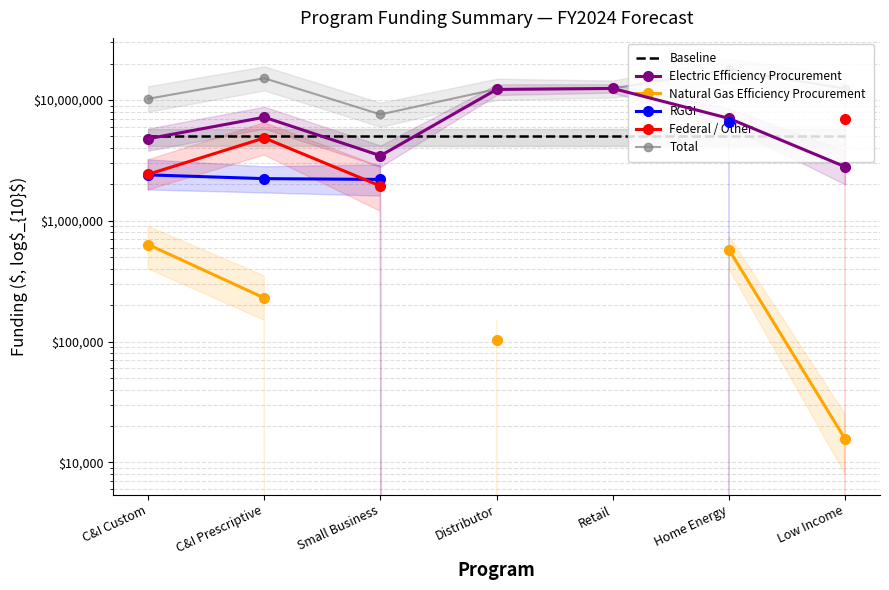

True or false: Natural Gas Efficiency Procurement has more than 2 interior local peaks.

False